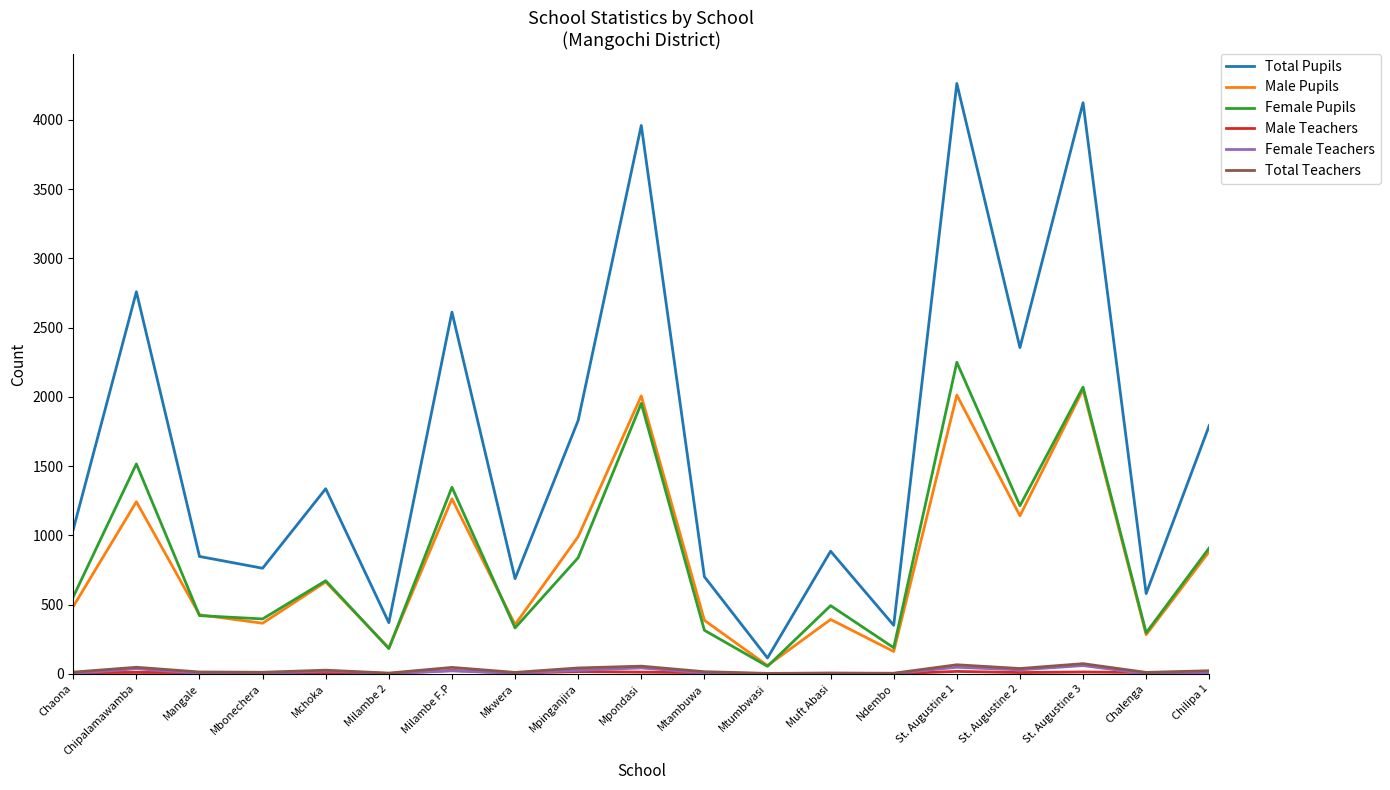

Is it true that Total Pupils equals 249 at Mtambuwa?

False